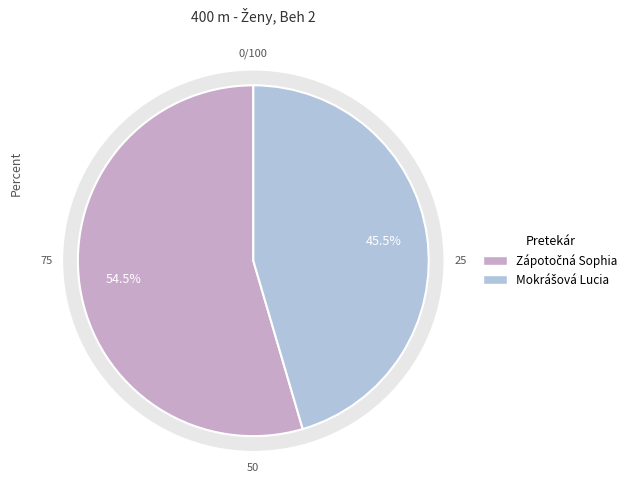

What percentage is the Mokrášová Lucia slice, to the nearest percent?

45%